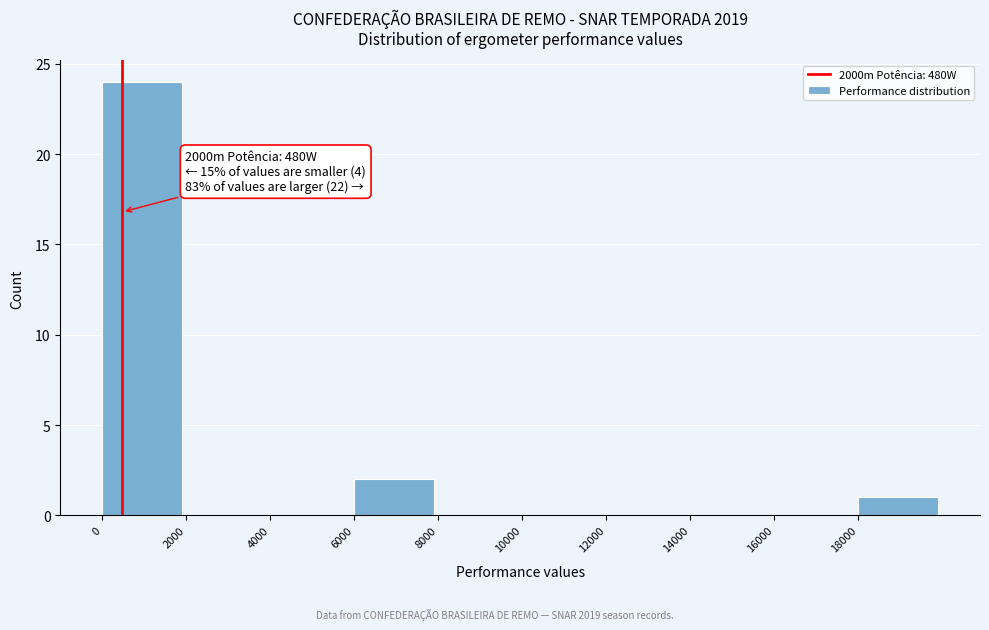

Which range on the x-axis has the tallest bar?

0 to 2000